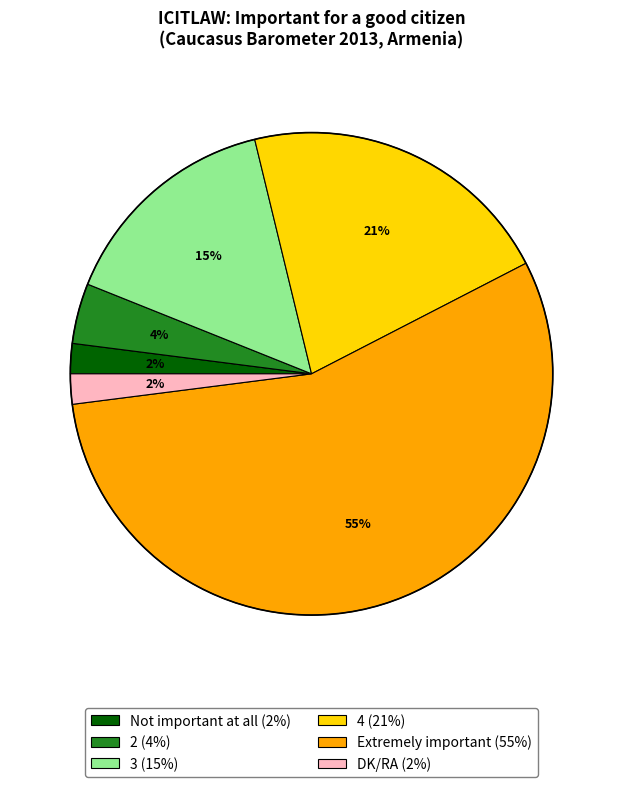

To the nearest percent, what is the difference between the 2 and 3 slice percentages?

11%